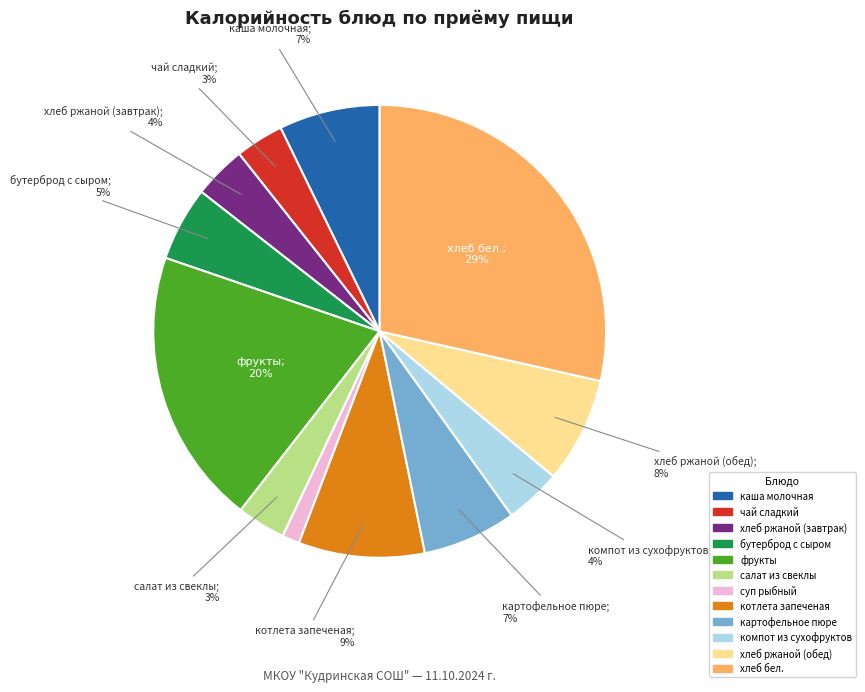

Count the number of slices in the pie.

12